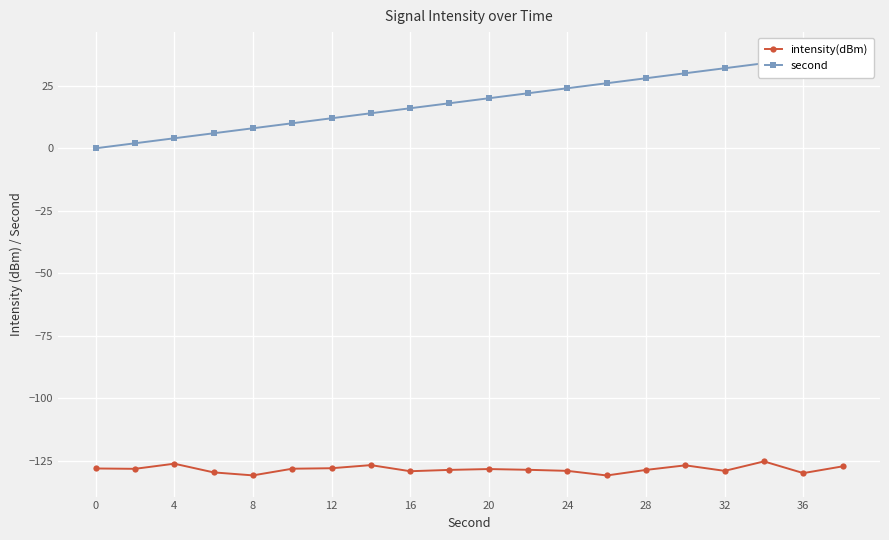

True or false: second and intensity(dBm) cross at least once.

False